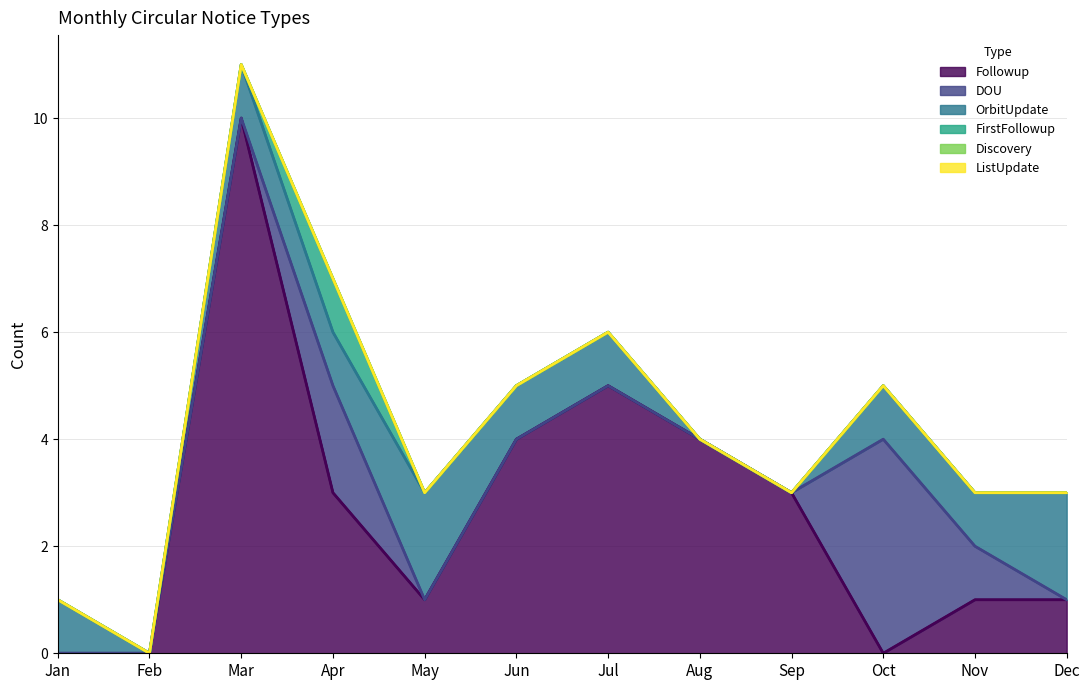

True or false: Followup and OrbitUpdate intersect in this chart.

True